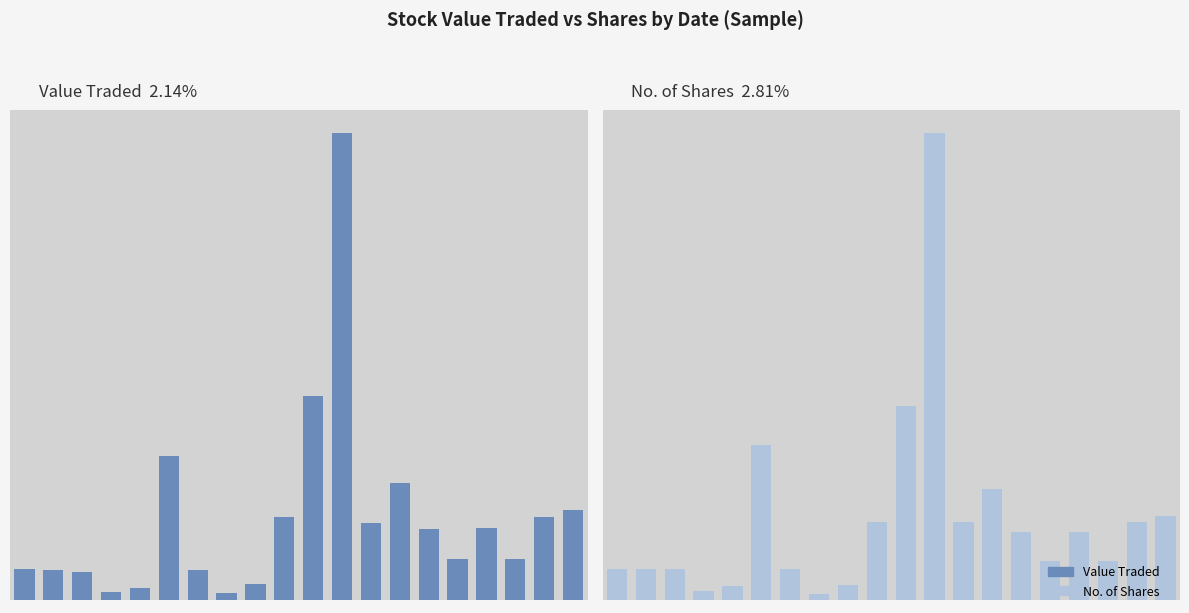

What is the difference between the maximum and minimum values in the Value Traded series?

1.0